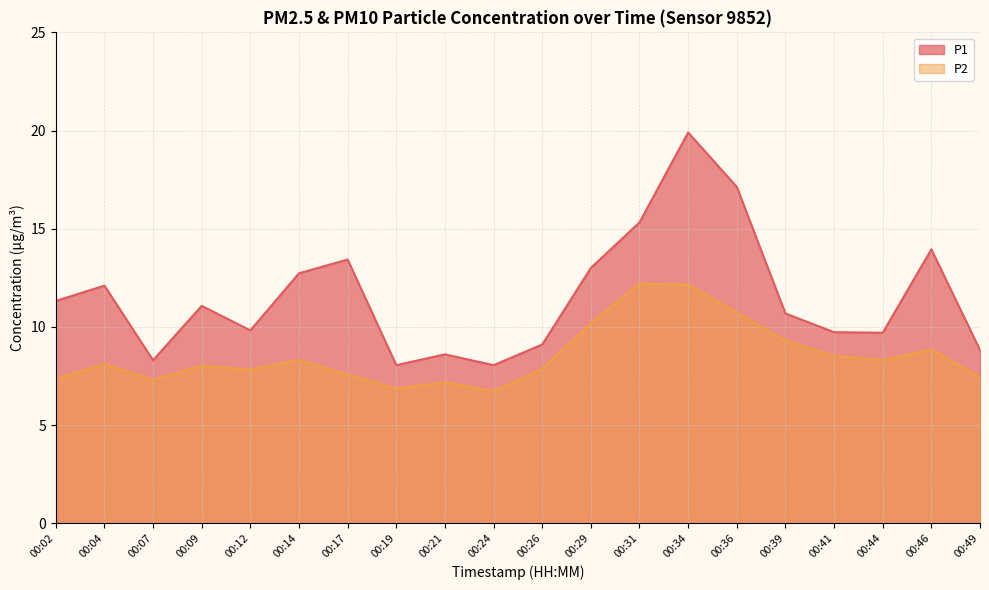

Where is the first local maximum for P1?

00:04